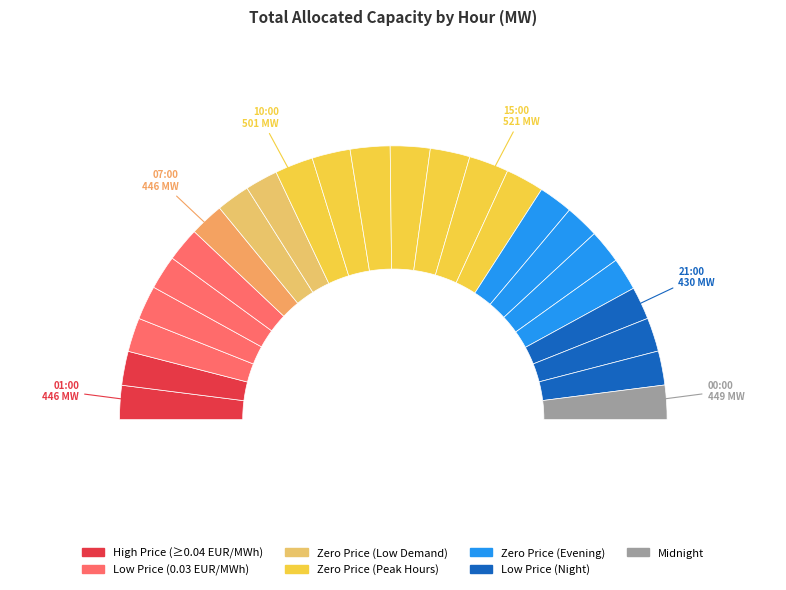

Which slice is the smallest?

20:00